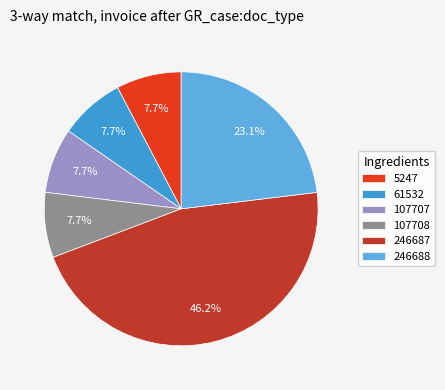

How many segments does this pie chart have?

6